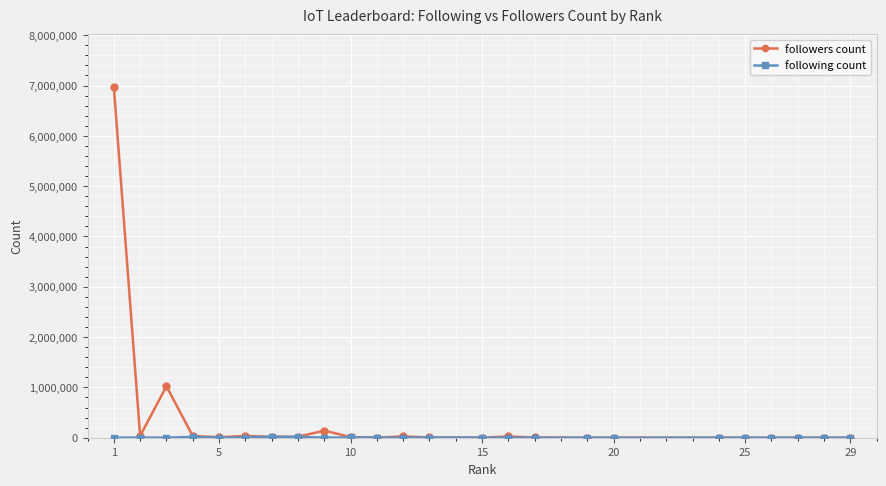

Which series has the largest range (max minus min)?

followers count